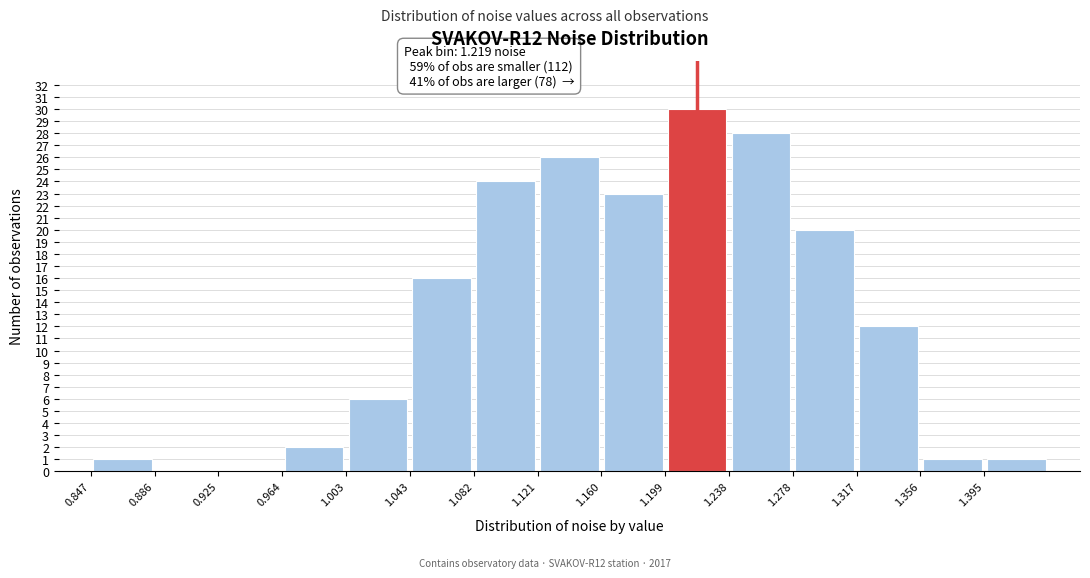

Which range on the x-axis has the tallest bar?

1.200 to 1.240